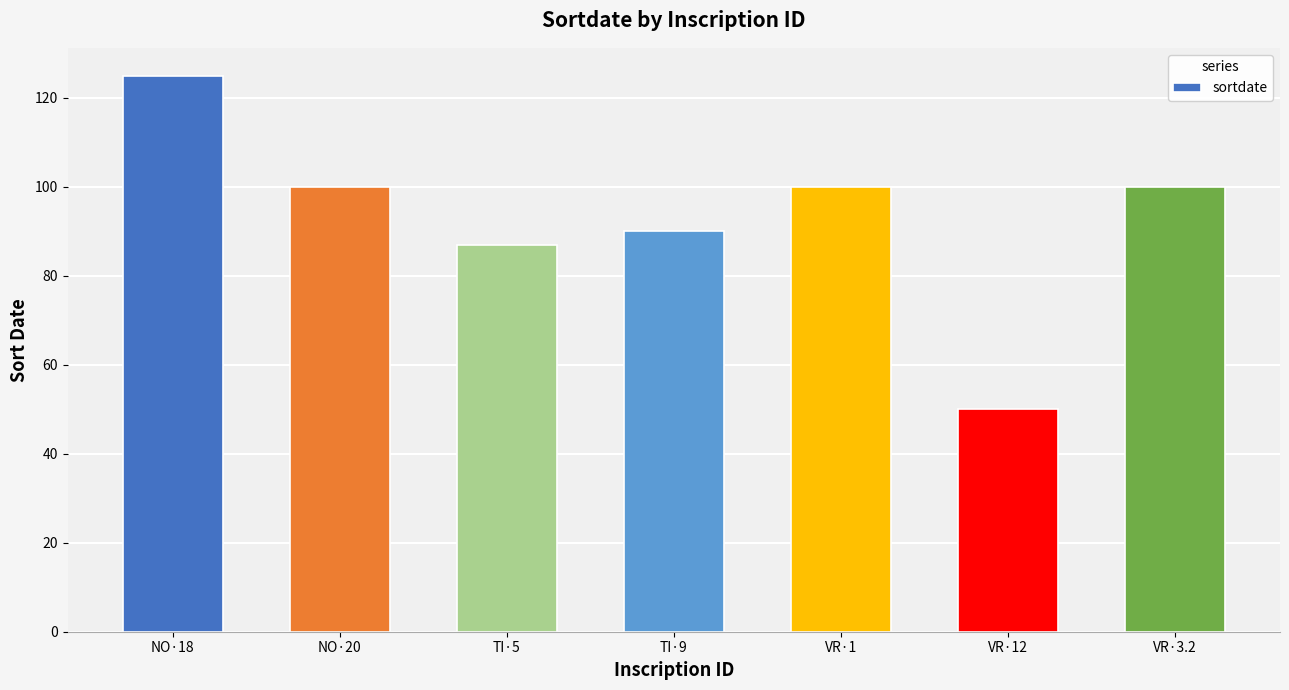

True or false: the data shows 138 at VR·1.

False